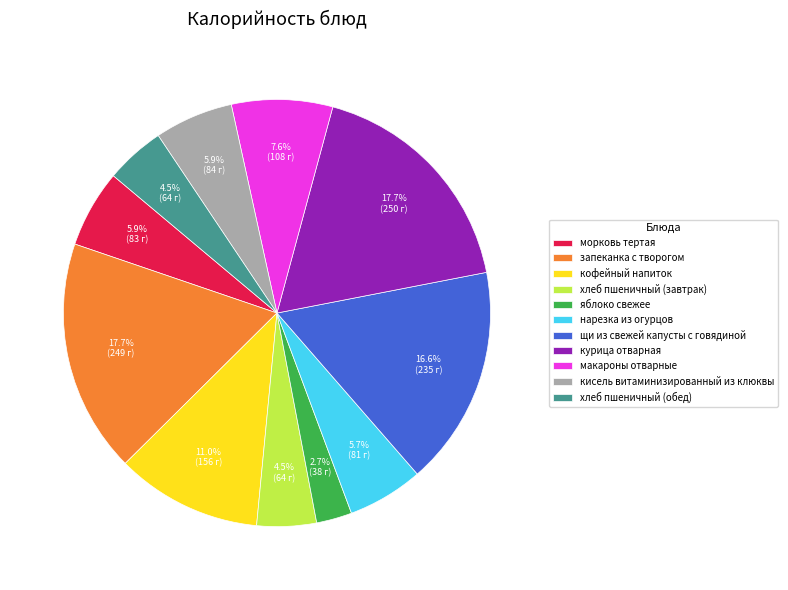

Combined, what portion of the pie is яблоко свежее and морковь тертая?

8.6%